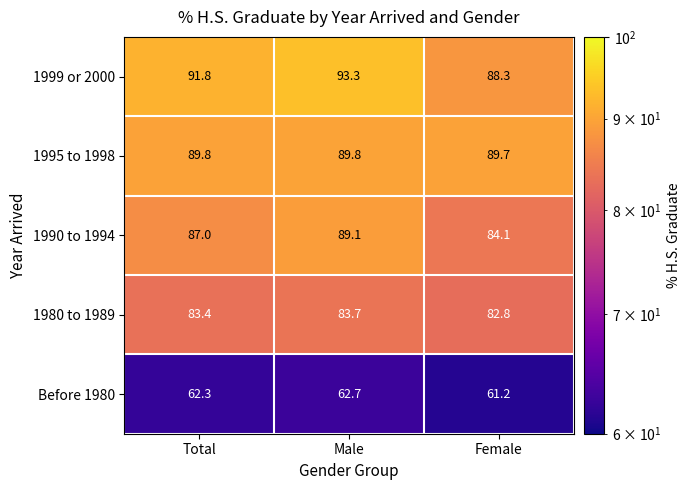

What is the average value of the 1999 or 2000 series?

91.1